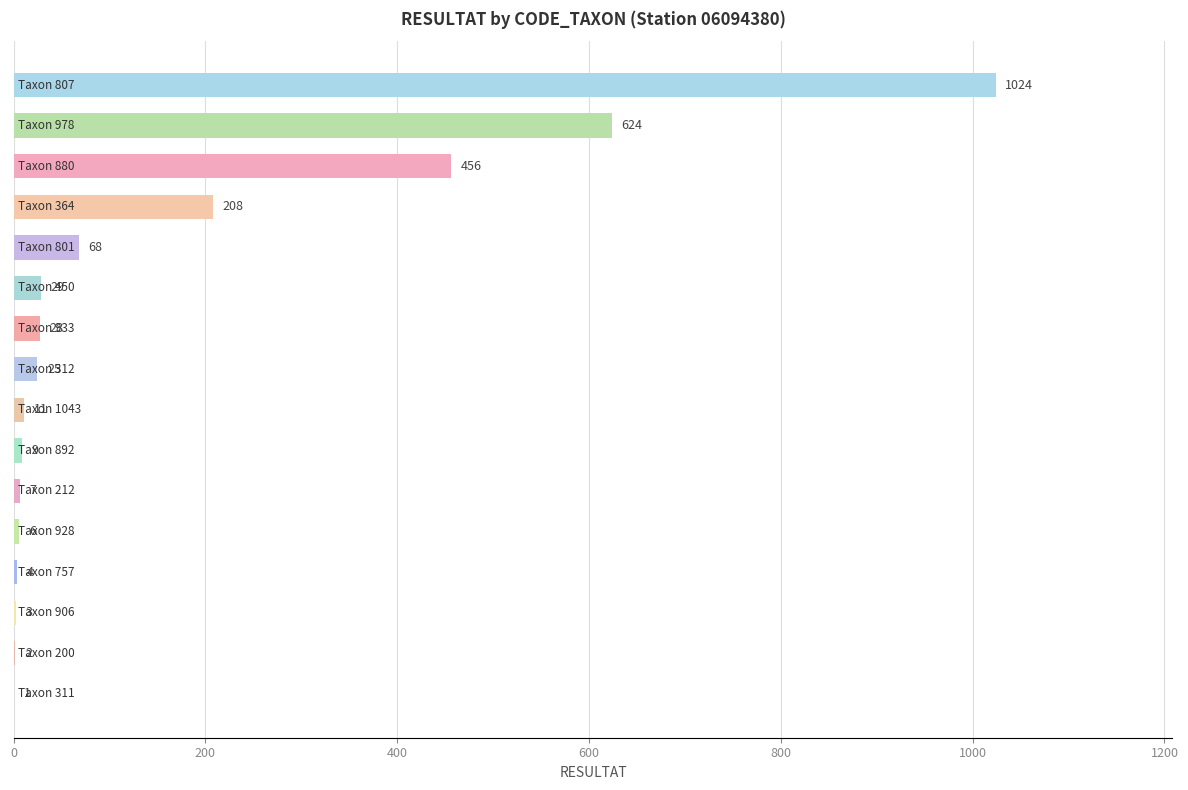

What is the maximum value shown in the chart?

1024